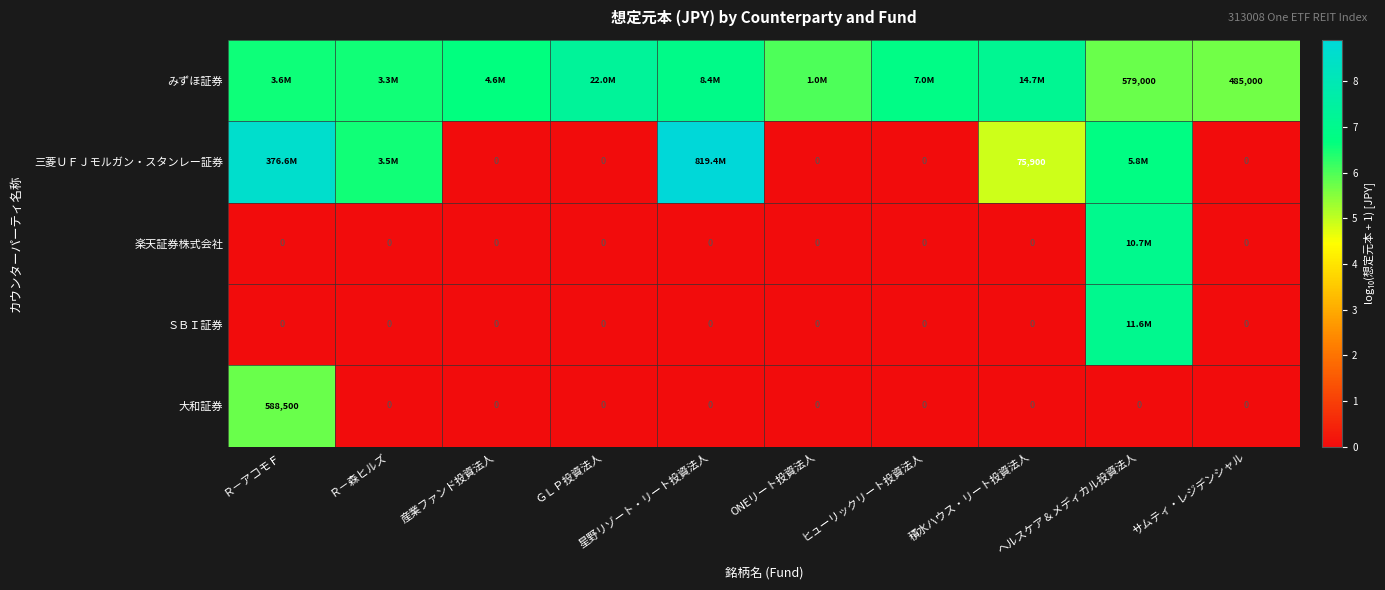

What is the difference between the maximum and minimum values in the みずほ証券 series?

1.7